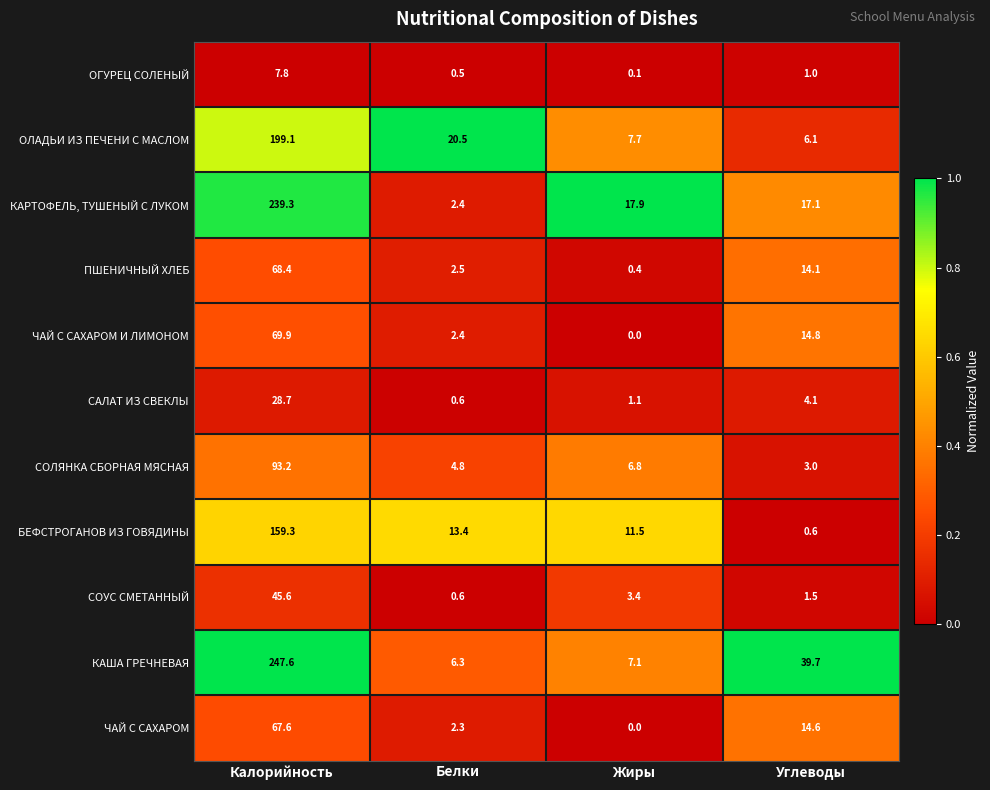

The value of БЕФСТРОГАНОВ ИЗ ГОВЯДИНЫ at Белки is 13.4. True or false?

True